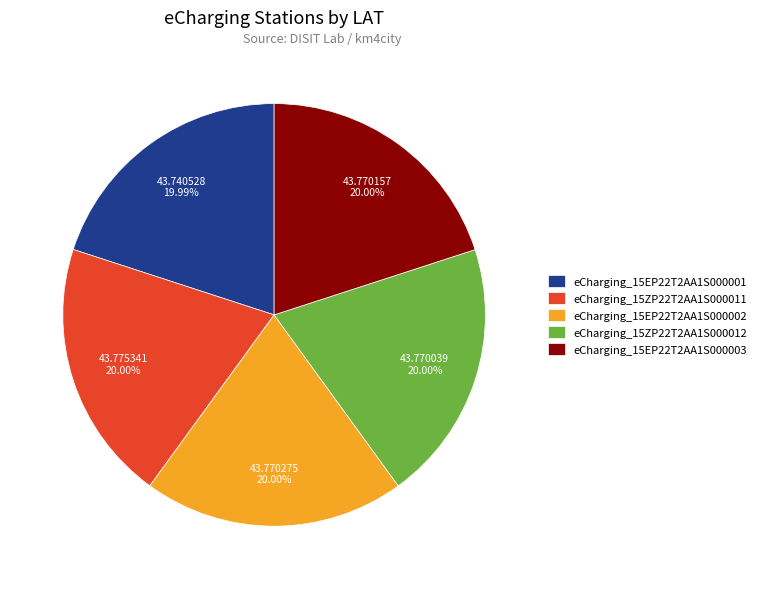

The eCharging_15ZP22T2AA1S000011 slice represents 31% of the pie. True or false?

False